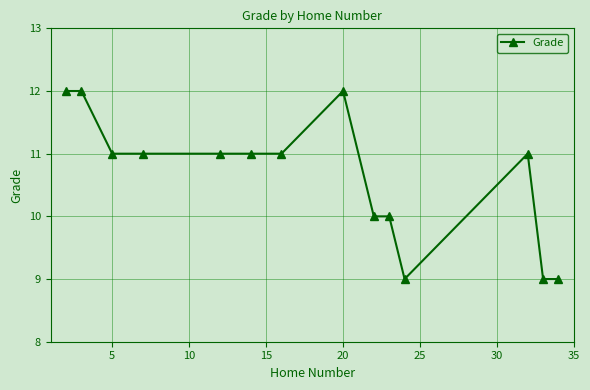

Does the chart have visible grid lines?

Yes